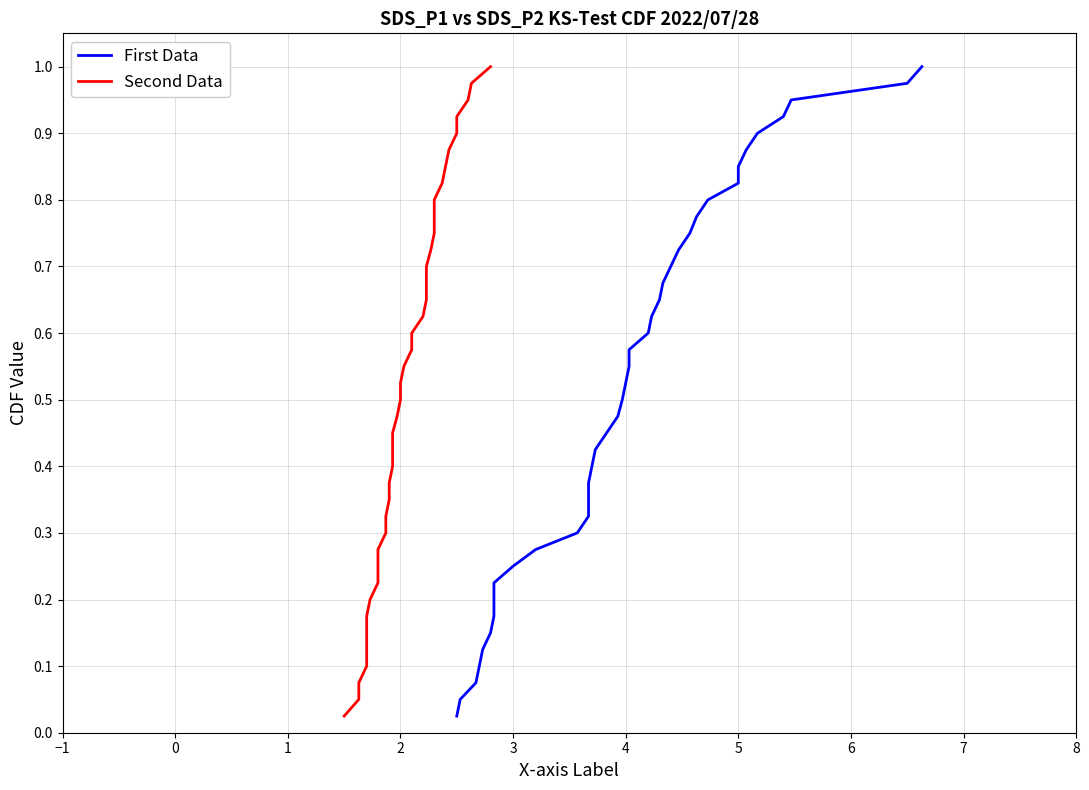

What are all the series names shown in the legend?

First Data, Second Data